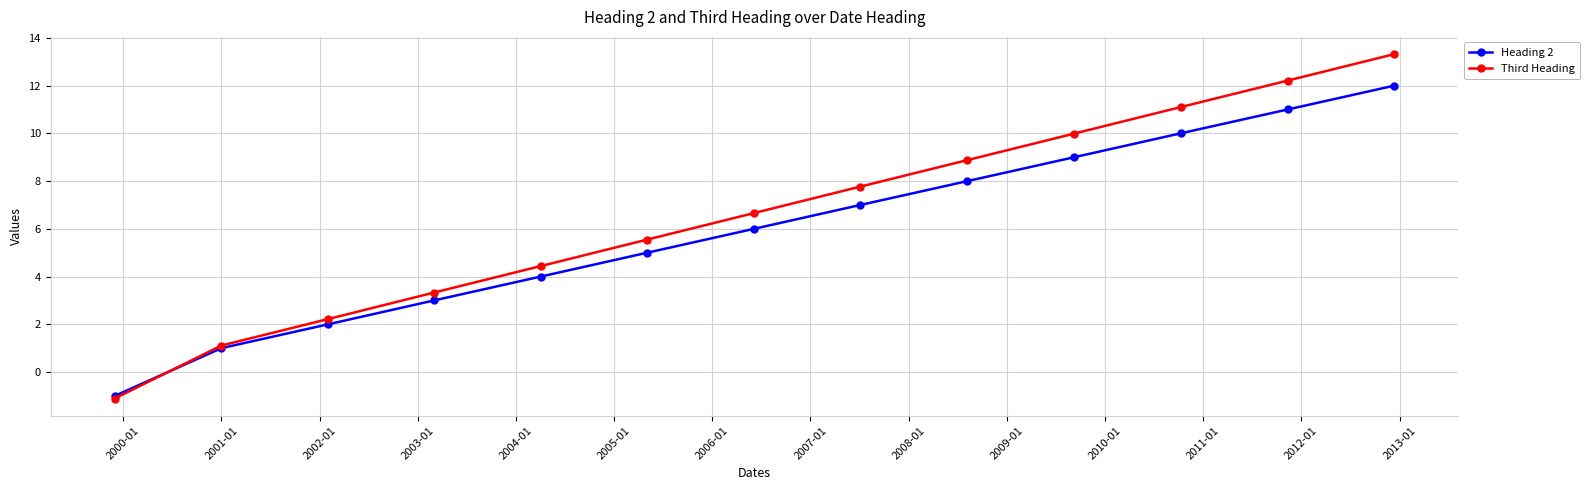

True or false: Third Heading has more than 2 points higher than both neighbors.

False